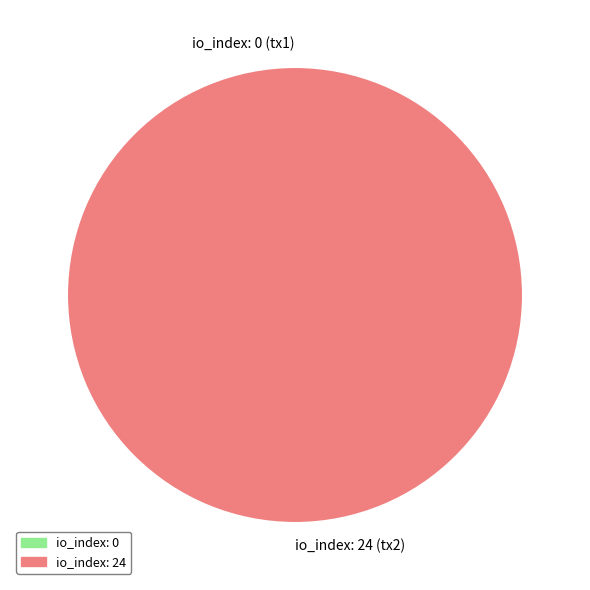

Combined, what portion of the pie is tx index 24 and tx index 0?

100.0%